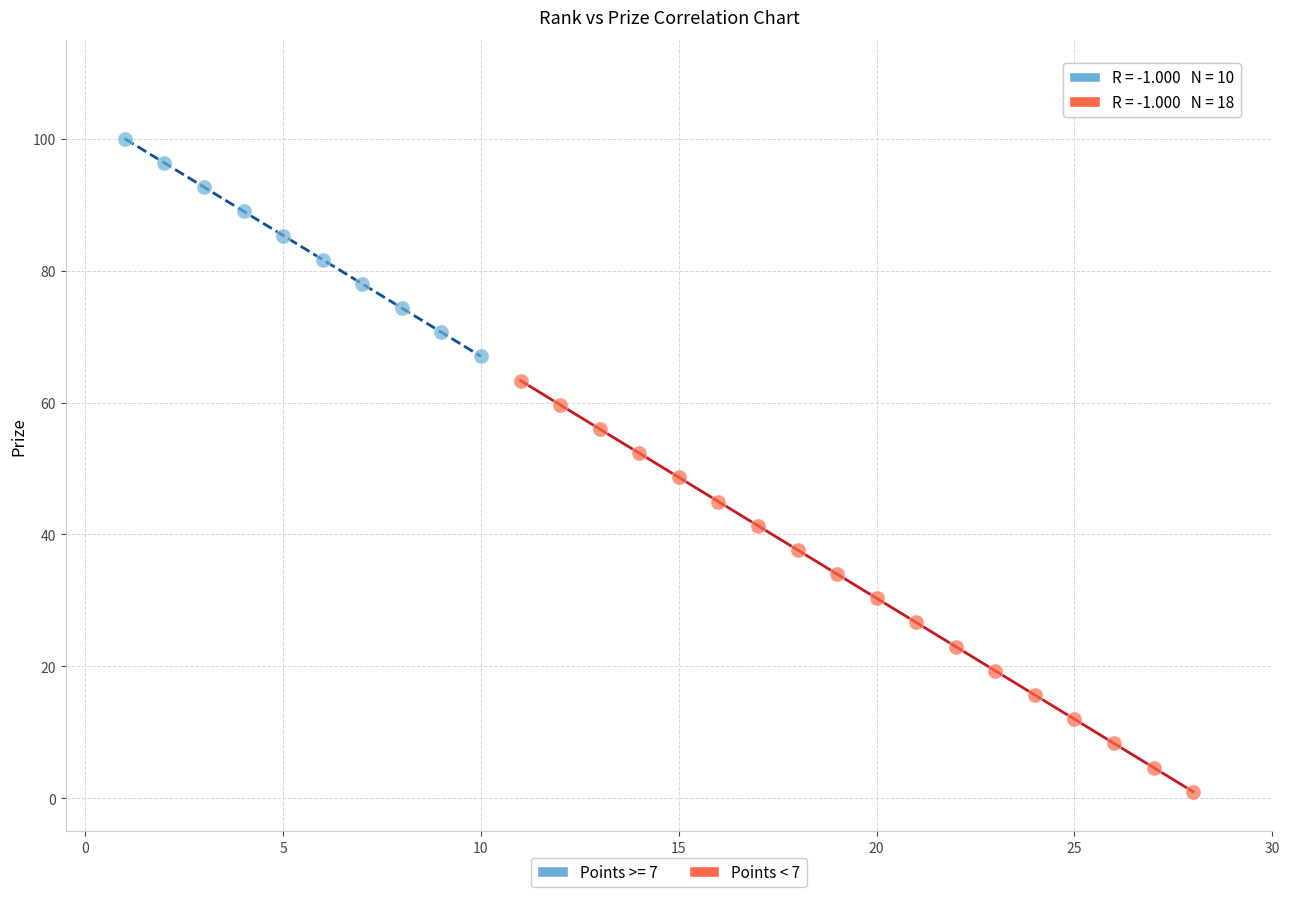

Which series contains the lowest Y value?

Points < 7